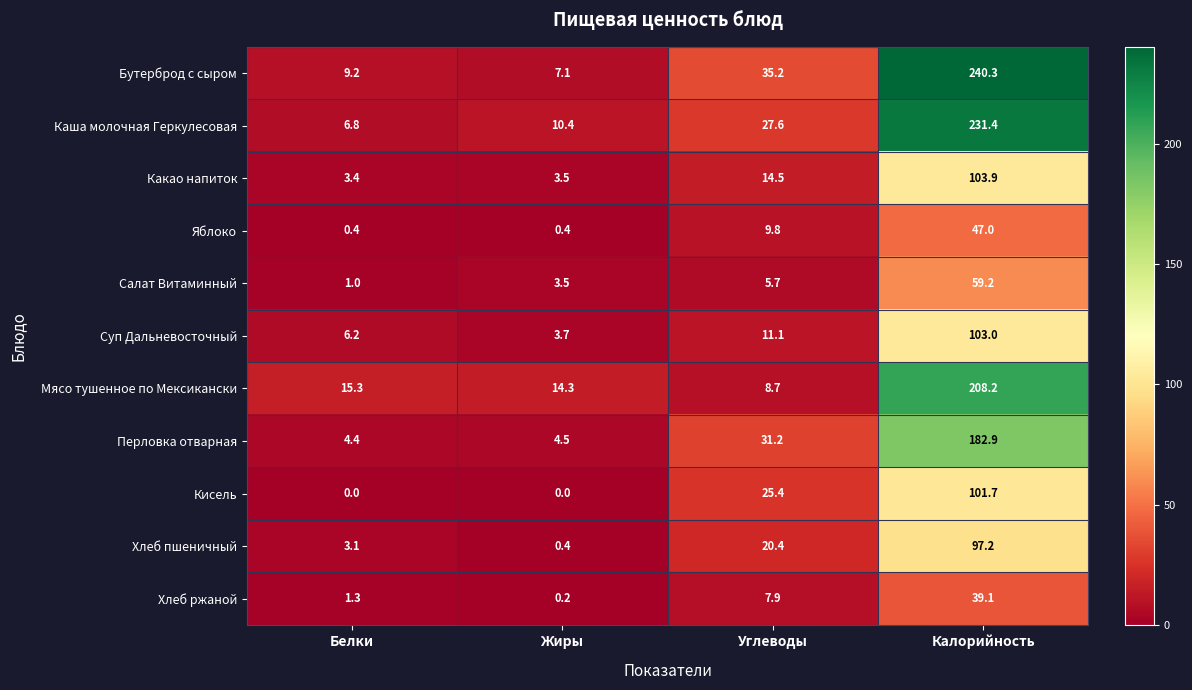

What is the difference between the maximum and minimum values in the Суп Дальневосточный series?

99.3